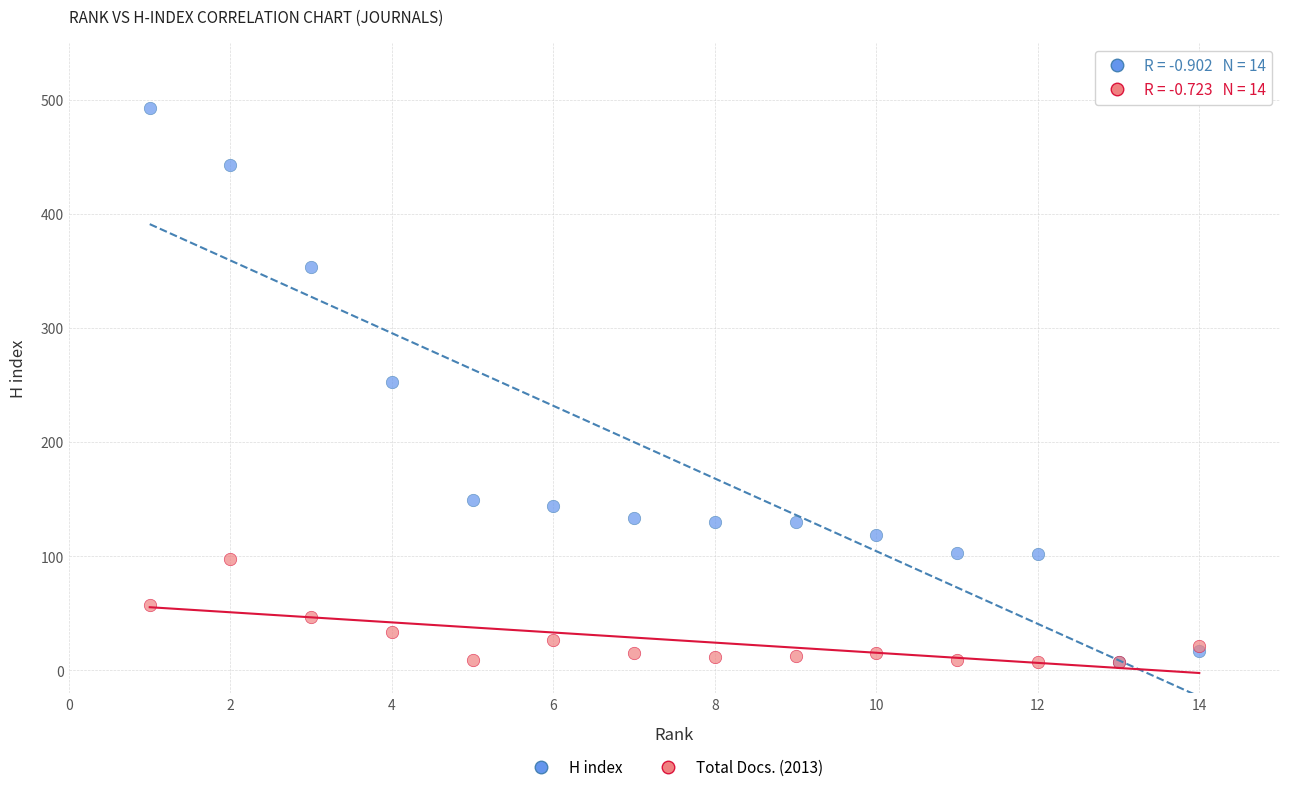

Which series contains the highest Y value?

H index